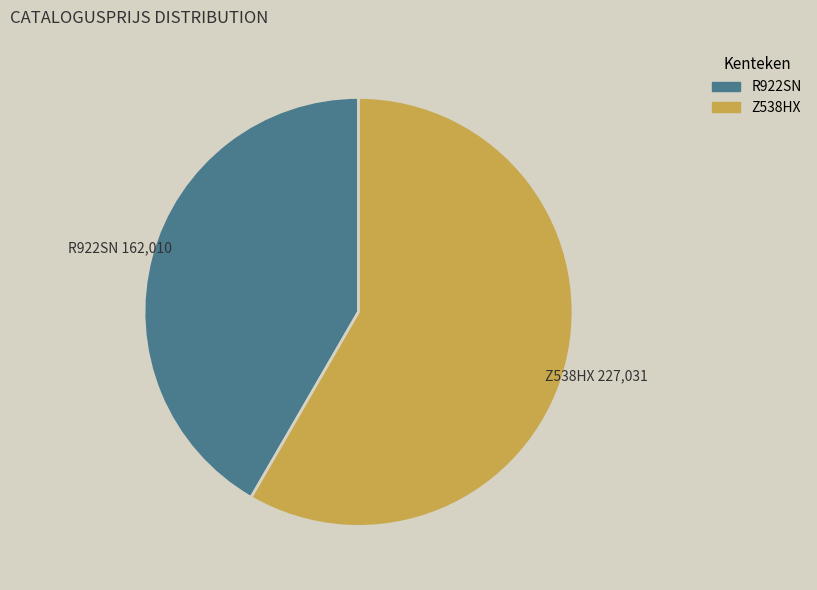

Is the sum of Z538HX and R922SN greater than half?

Yes